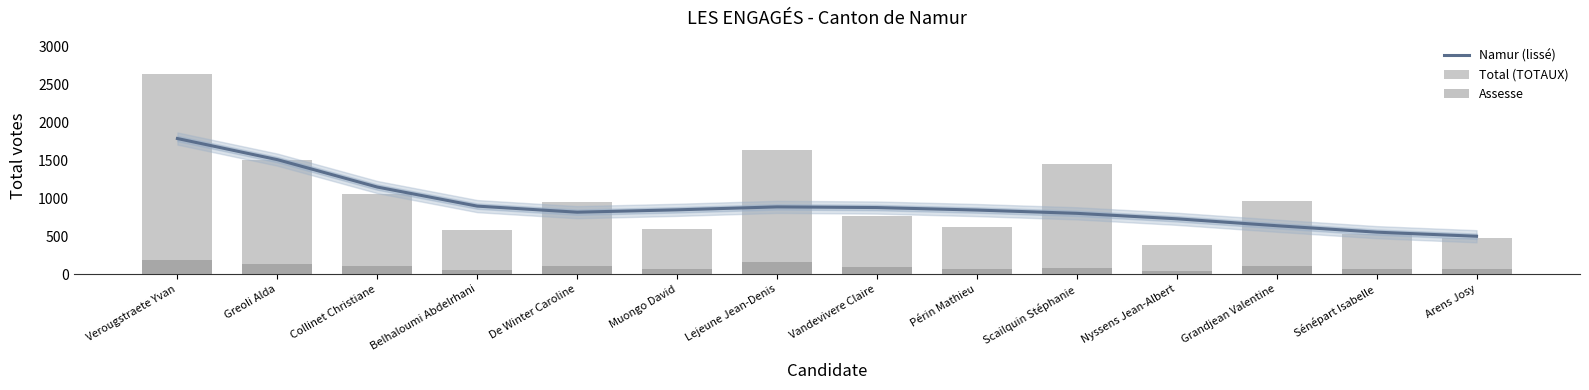

What is the total value across all series at Scailquin Stéphanie?

2337